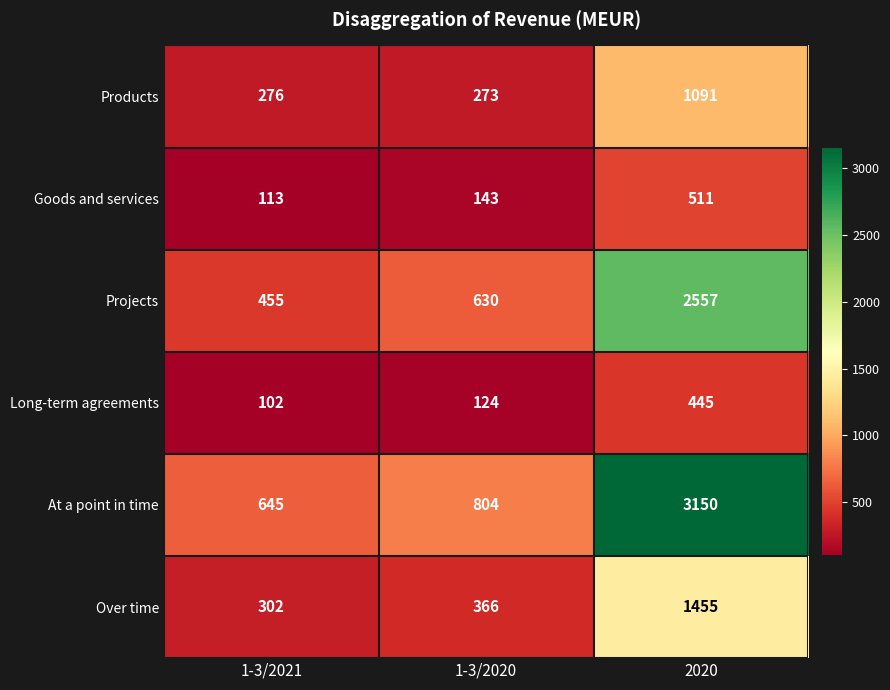

Reading right to left, extract all data points from this chart.

Products: 2020=1091	1-3/2020=273	1-3/2021=276
Goods and services: 2020=511	1-3/2020=143	1-3/2021=113
Projects: 2020=2557	1-3/2020=630	1-3/2021=455
Long-term agreements: 2020=445	1-3/2020=124	1-3/2021=102
At a point in time: 2020=3150	1-3/2020=804	1-3/2021=645
Over time: 2020=1455	1-3/2020=366	1-3/2021=302